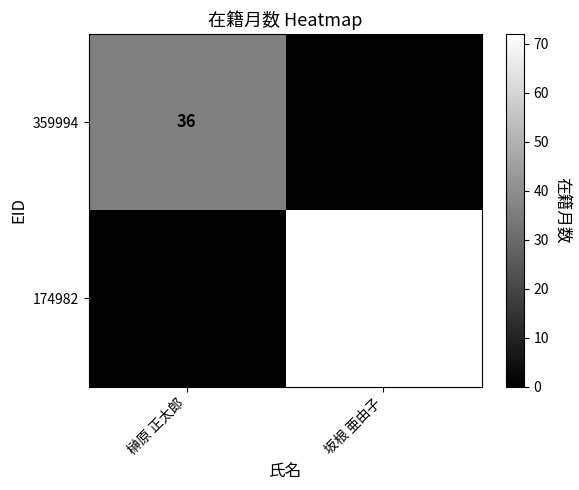

The 359994 series shows 0 at 坂根 亜由子. True or false?

True